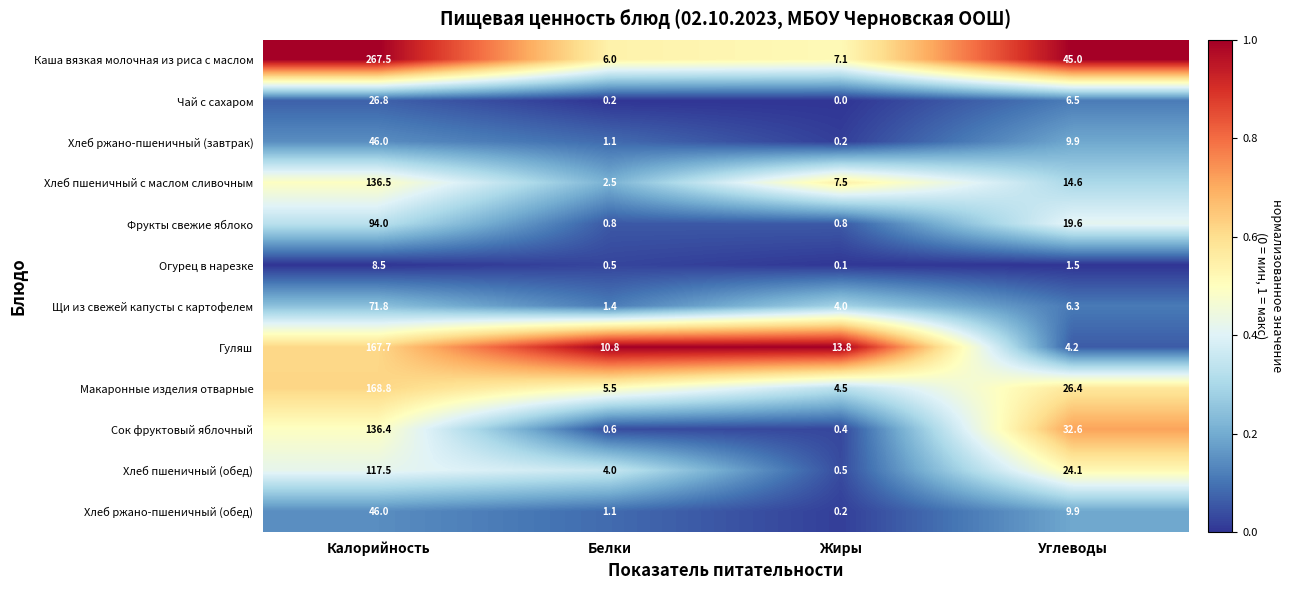

Is it true that Чай с сахаром equals -15.7 at Жиры?

False